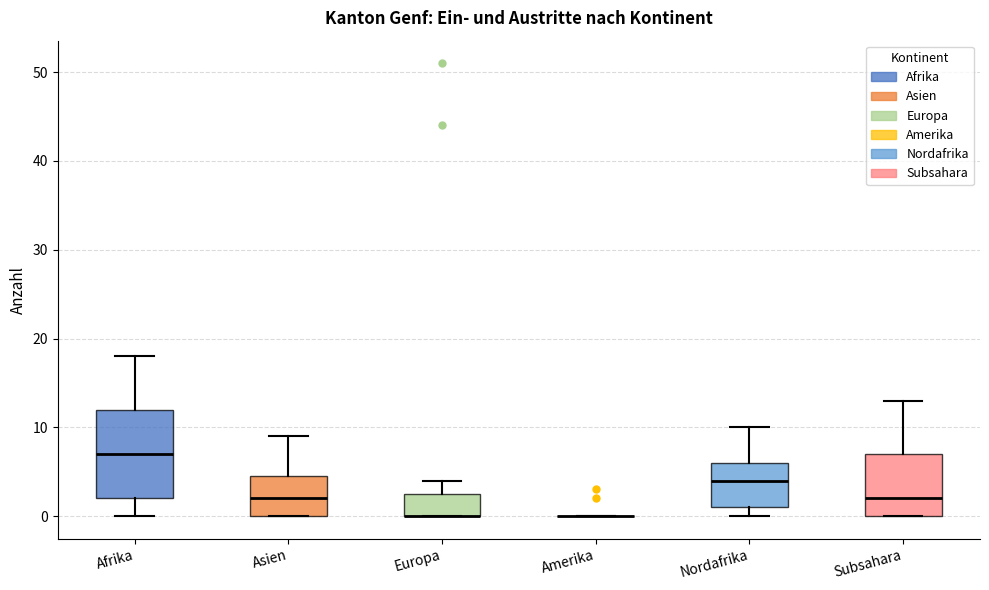

Comparing the boxes themselves (not the whiskers), which one is the tallest?

Afrika